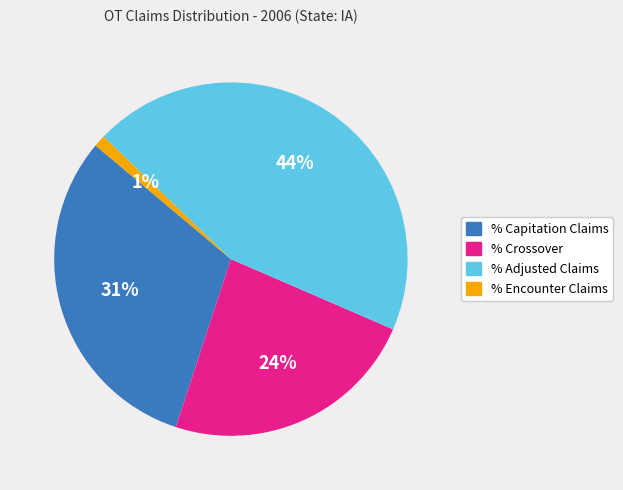

What is the smallest slice in the pie chart?

% Encounter Claims